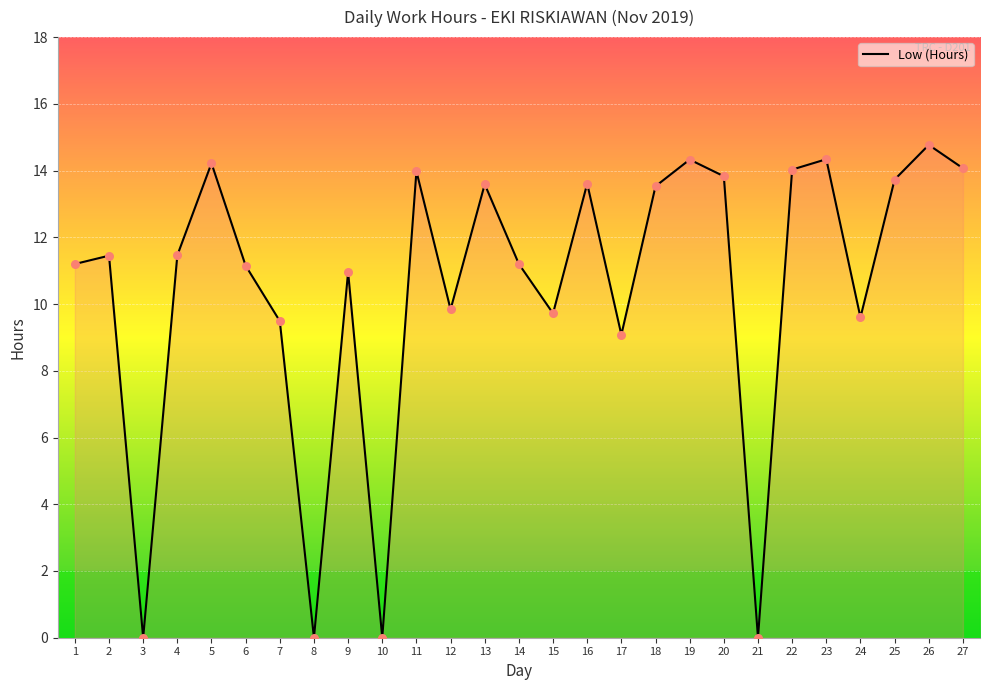

Which has a higher value, 21 or 18?

18